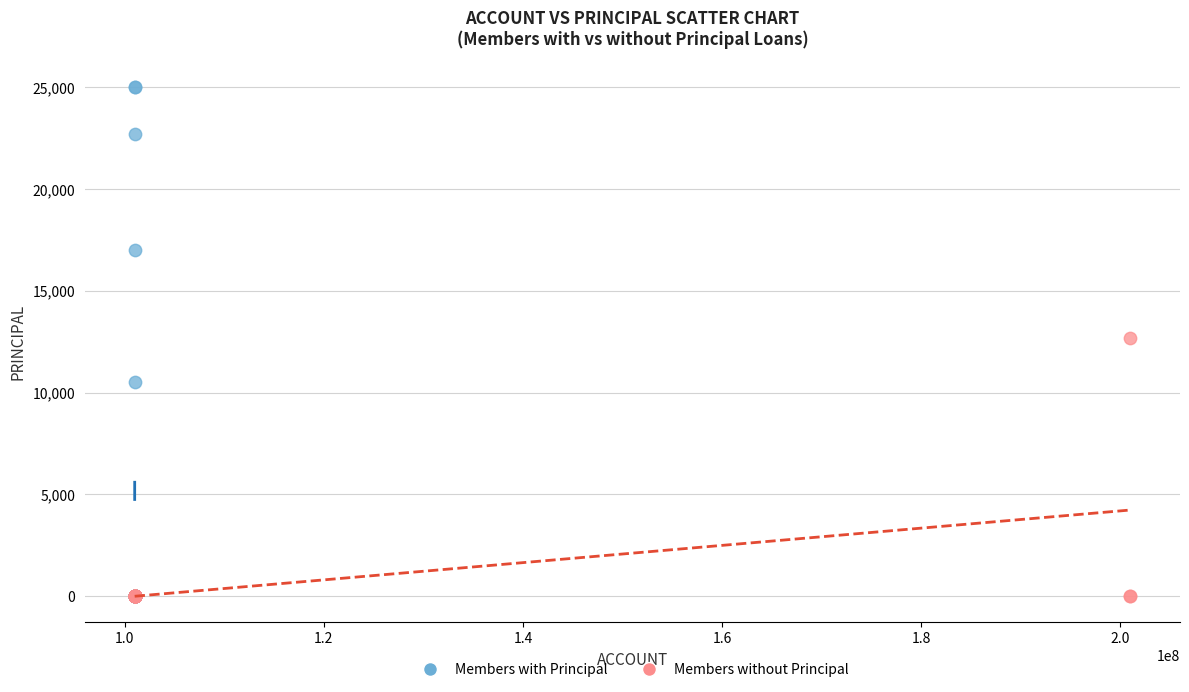

Which series has the largest Y range (max minus min)?

Members with Principal